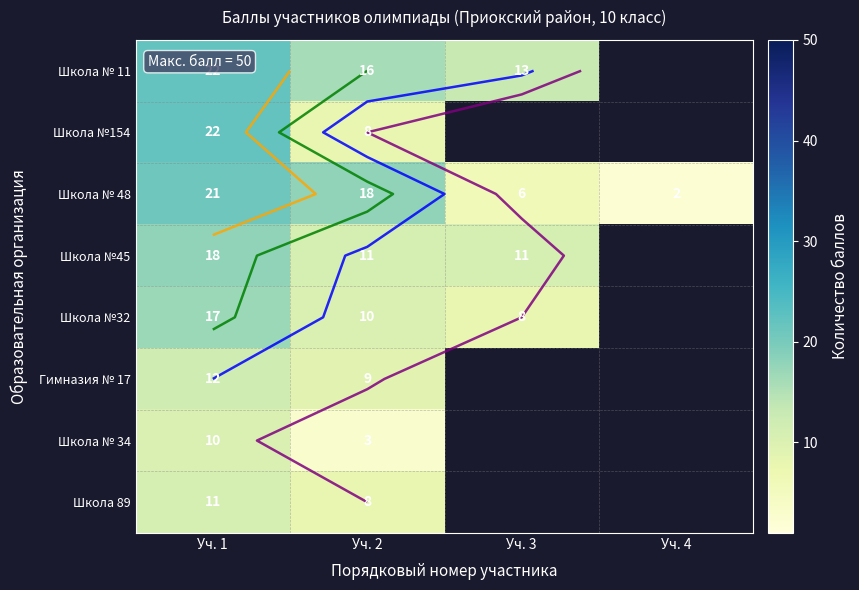

Rank the categories by Гимназия № 17 value from highest to lowest.

Уч. 1, Уч. 2, Уч. 3, Уч. 4